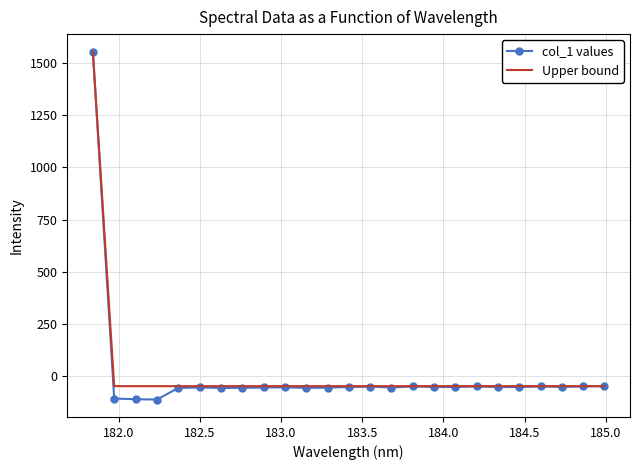

How many values in Upper bound are above zero?

1